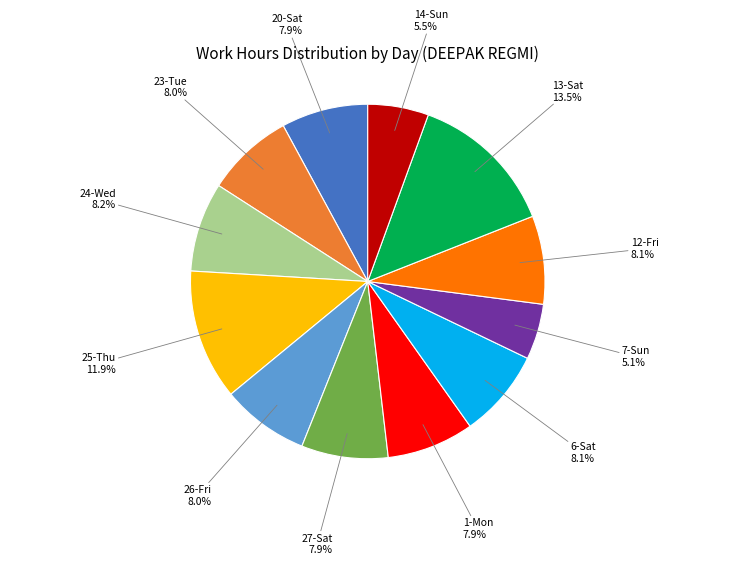

Approximately how many times larger is the value at 13-Sat compared to 6-Sat?

1.7